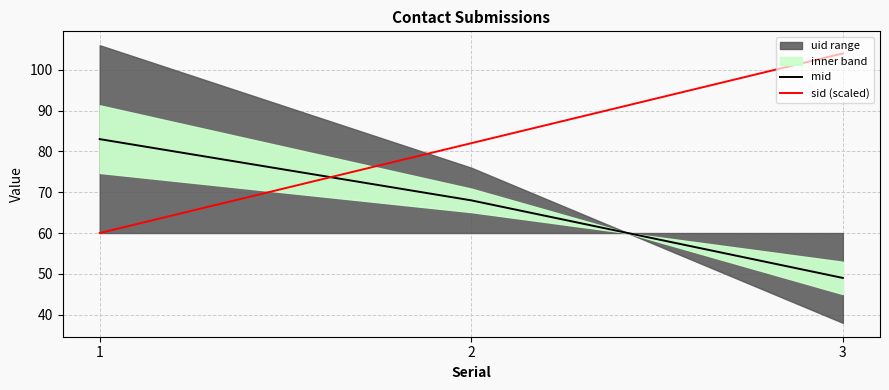

The value of mid at 1 is 83. True or false?

True